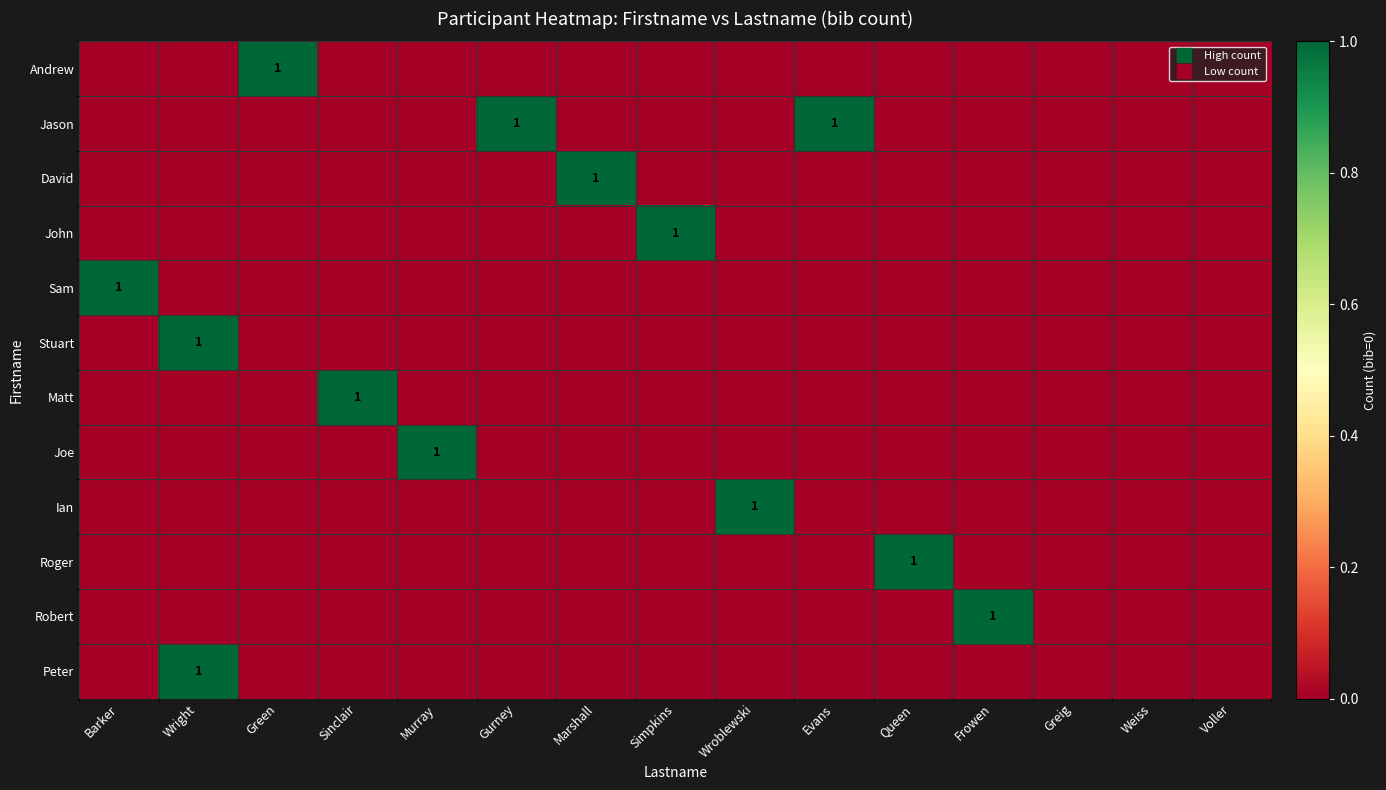

Where is Joe nearest to the value 0?

Barker